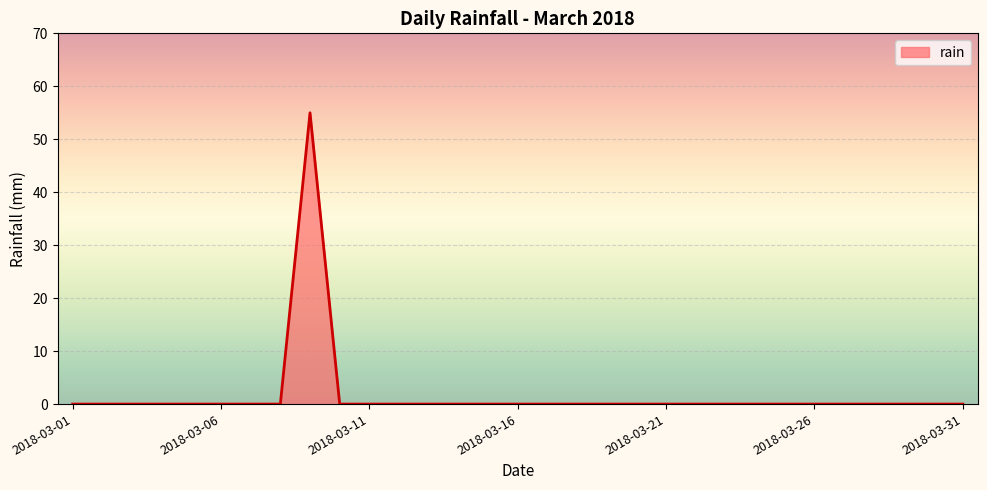

What is the difference between the maximum and minimum values?

55